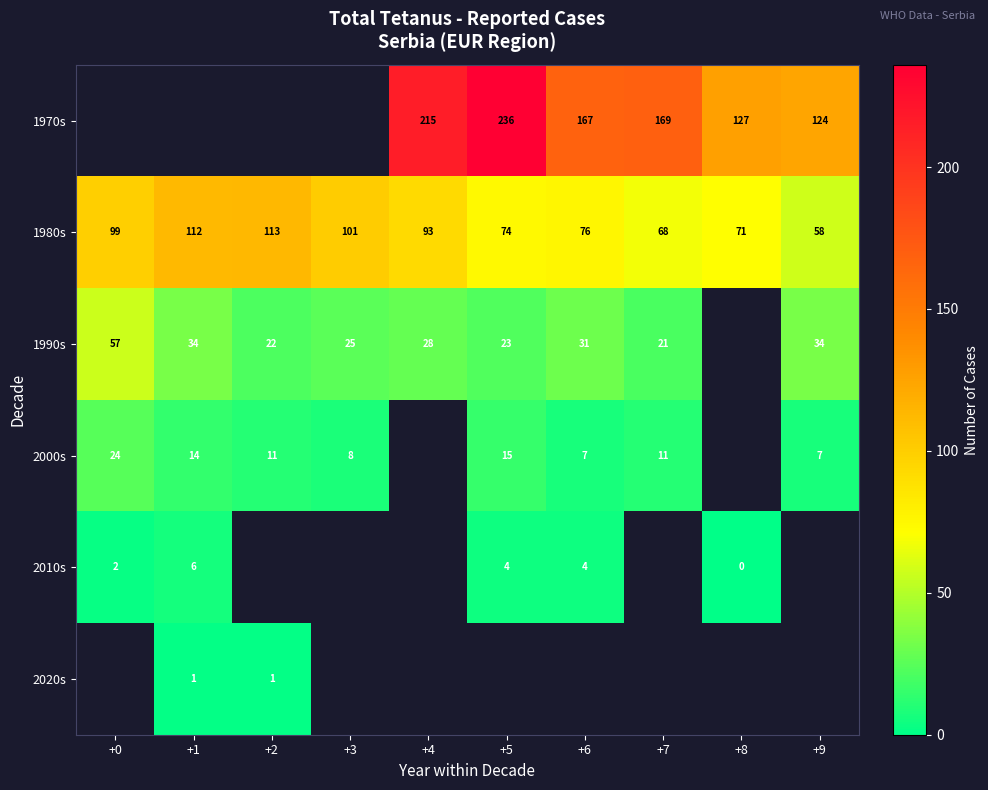

What is the sum of the 2000s values at +7 and +3?

19